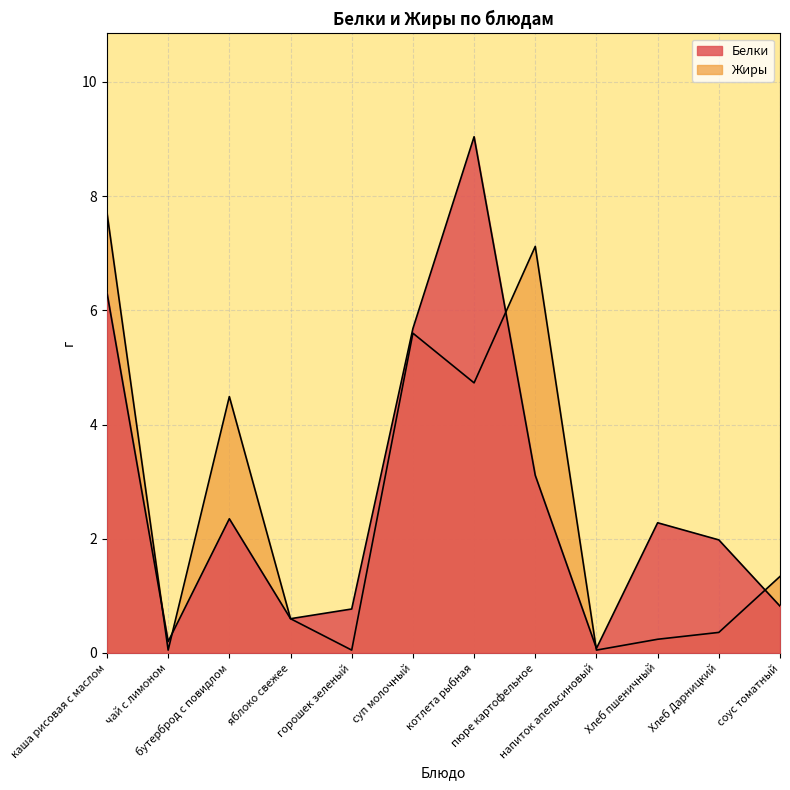

True or false: Белки and Жиры cross at least once.

True